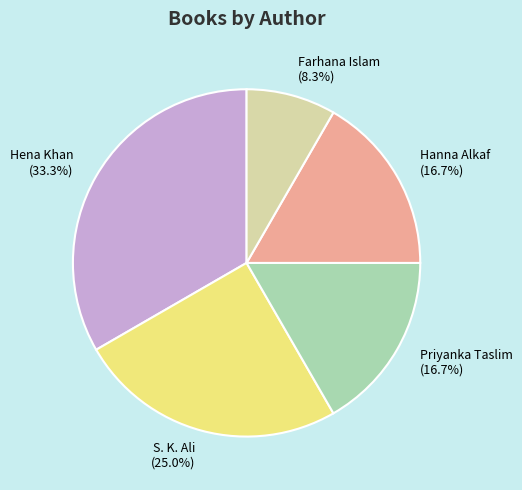

Does Hena Khan represent more than half of the total?

No